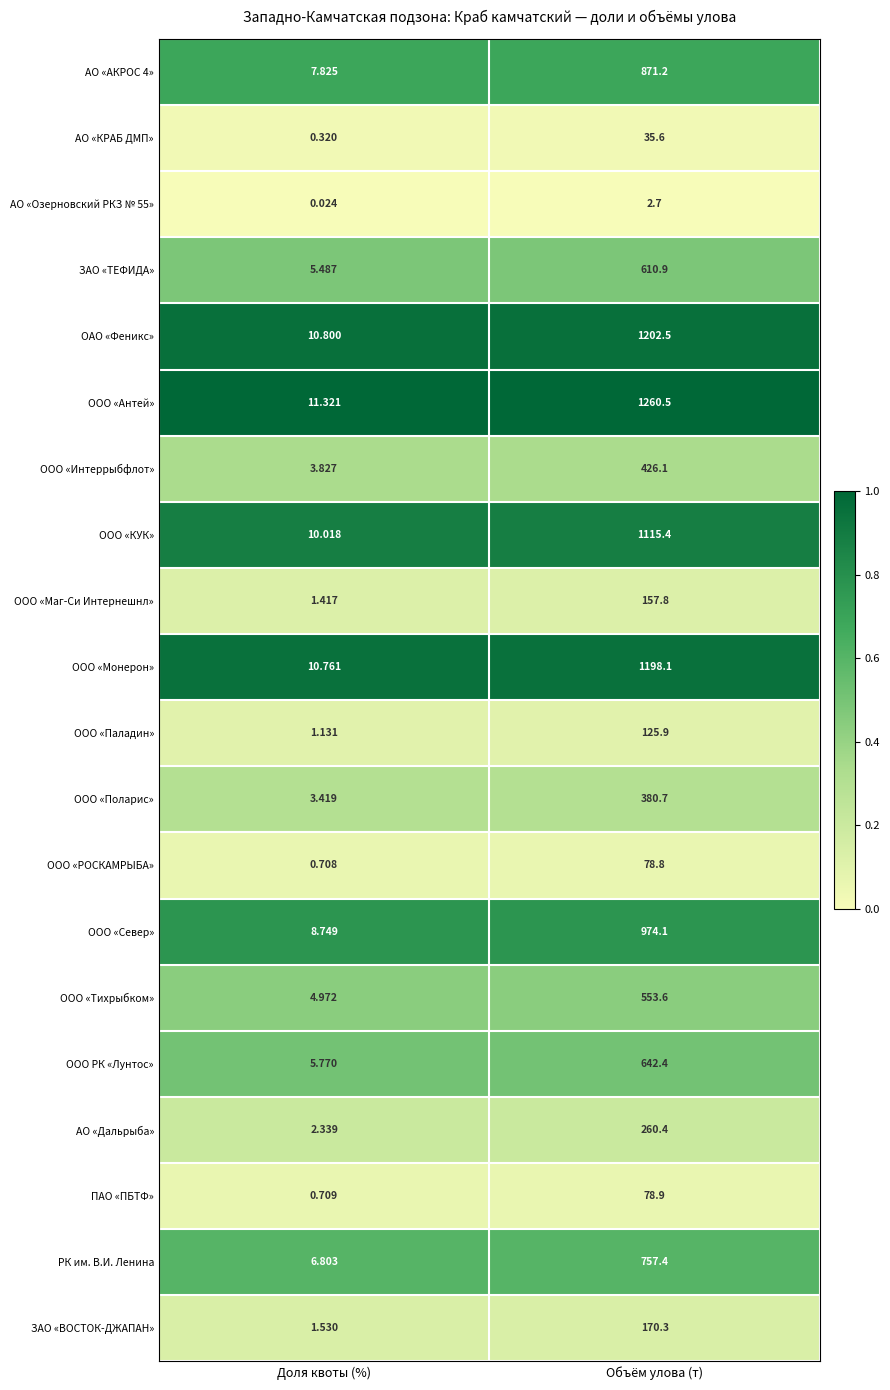

At which label does ООО «Интеррыбфлот» first exceed 426?

Объём улова (т)